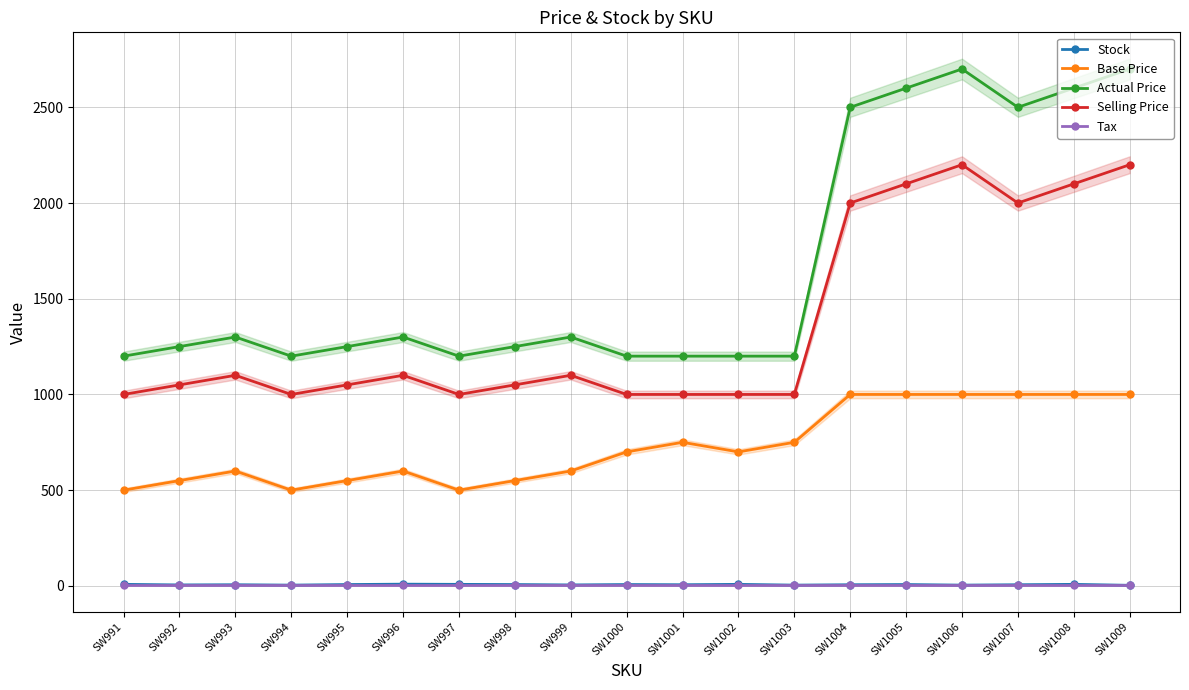

What is the sum of the Base Price values at SW996 and SW1000?

1300